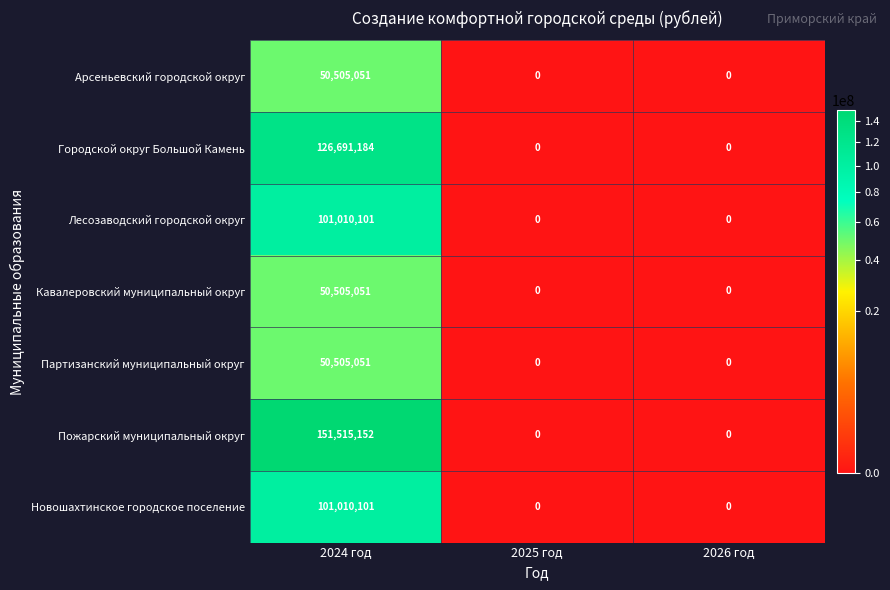

True or false: Новошахтинское городское поселение has a value of 47926287 at 2026 год.

False